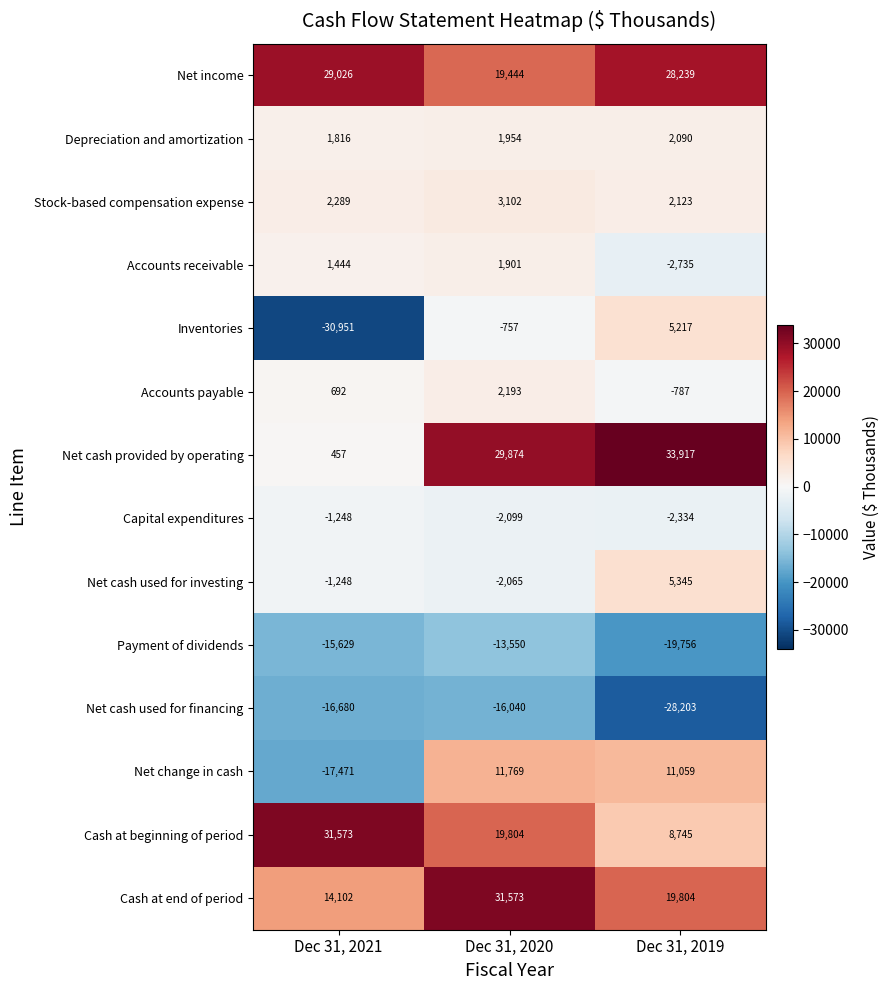

How many data points does each series have?

3